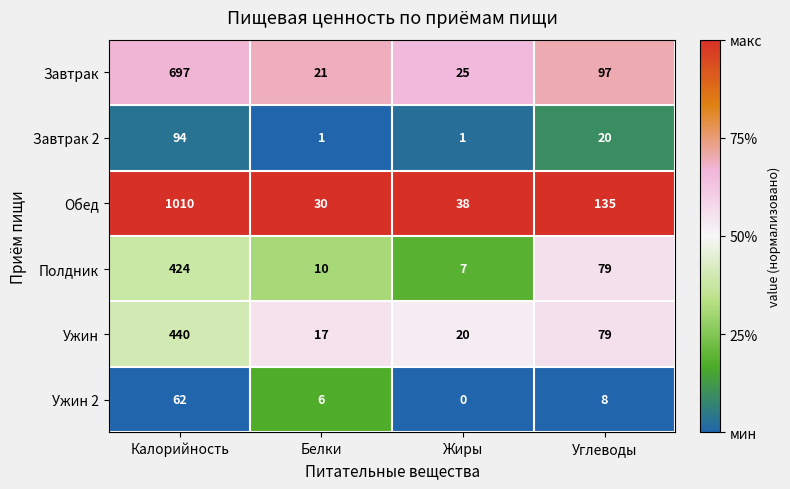

What is the average value of the Ужин 2 series?

19